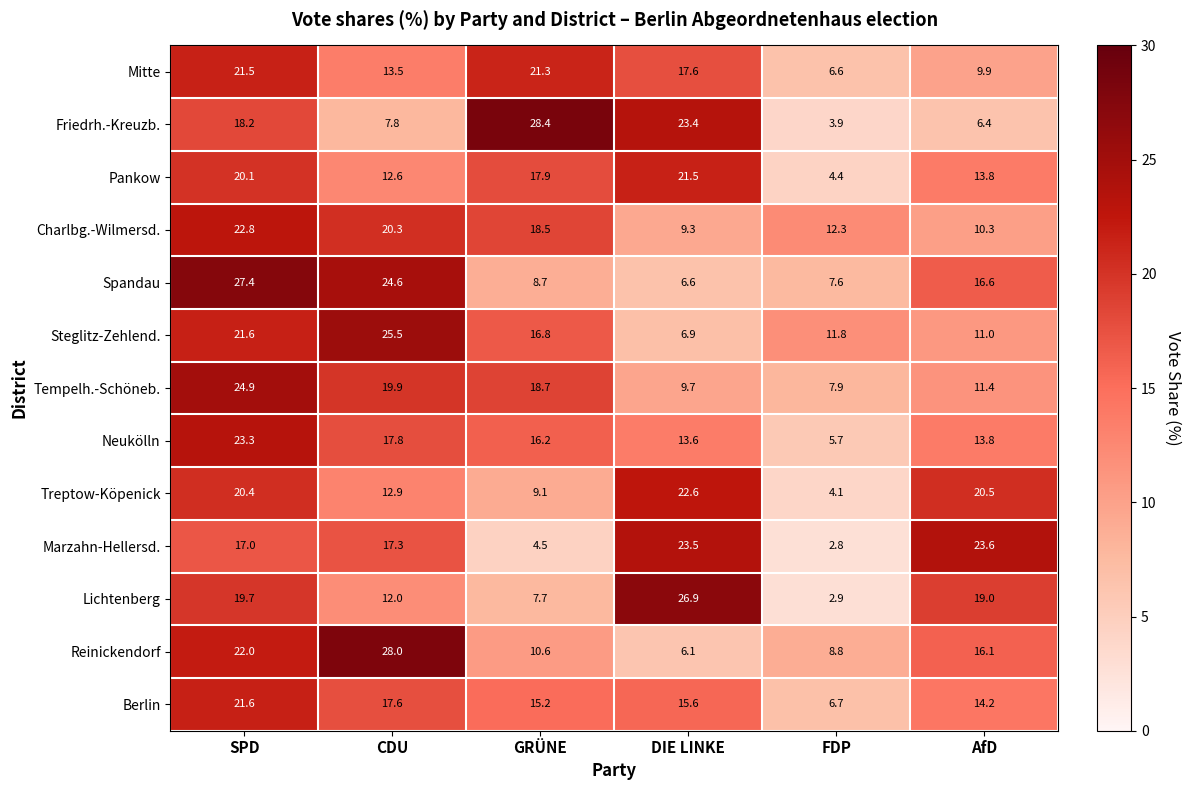

What is the minimum value shown in the chart?

2.8